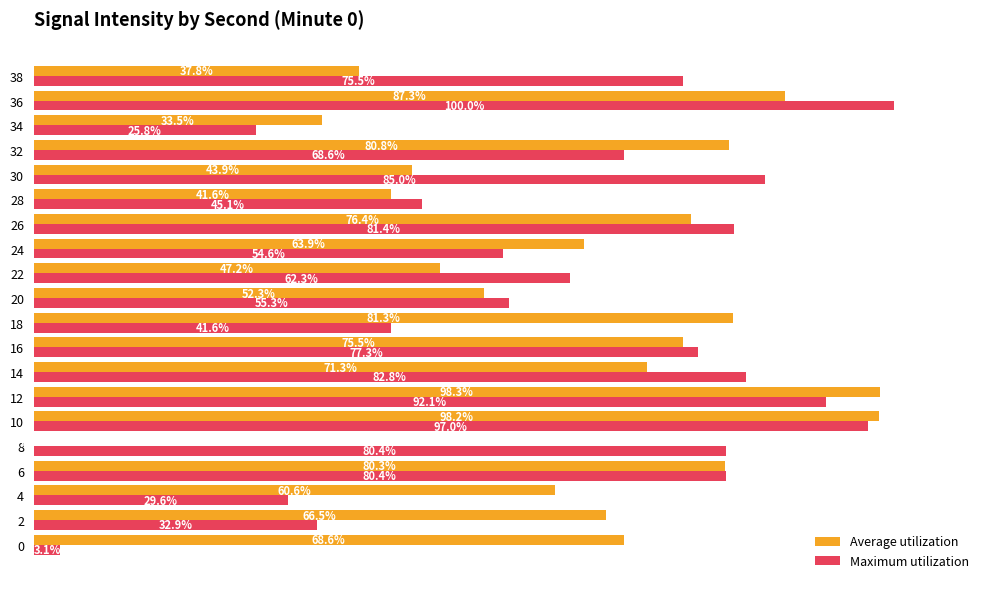

Which series changed the most between 2 and 38?

Maximum utilization